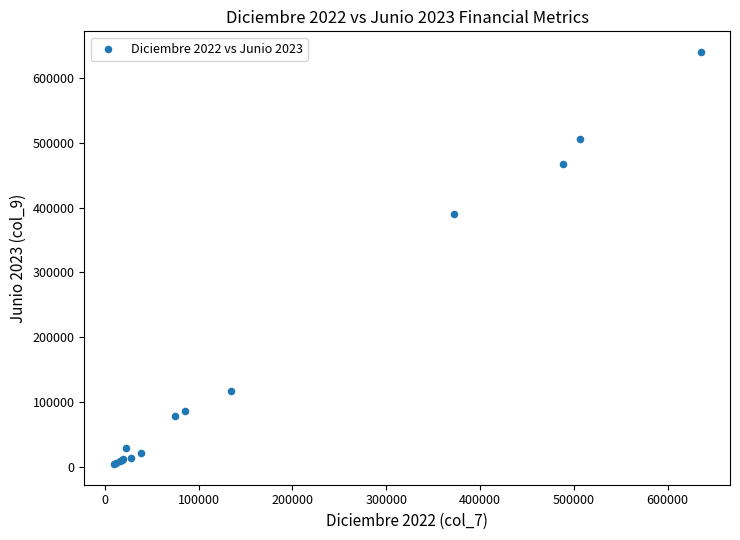

What Y value in the scatter plot is closest to 322356?

390134.8